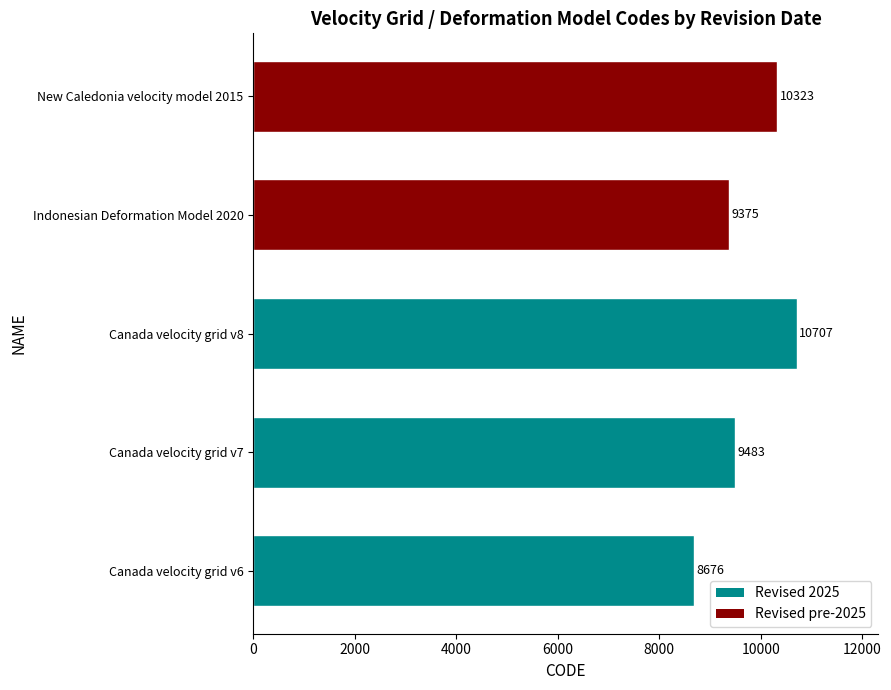

The value at New Caledonia velocity model 2015 is 10323. True or false?

True